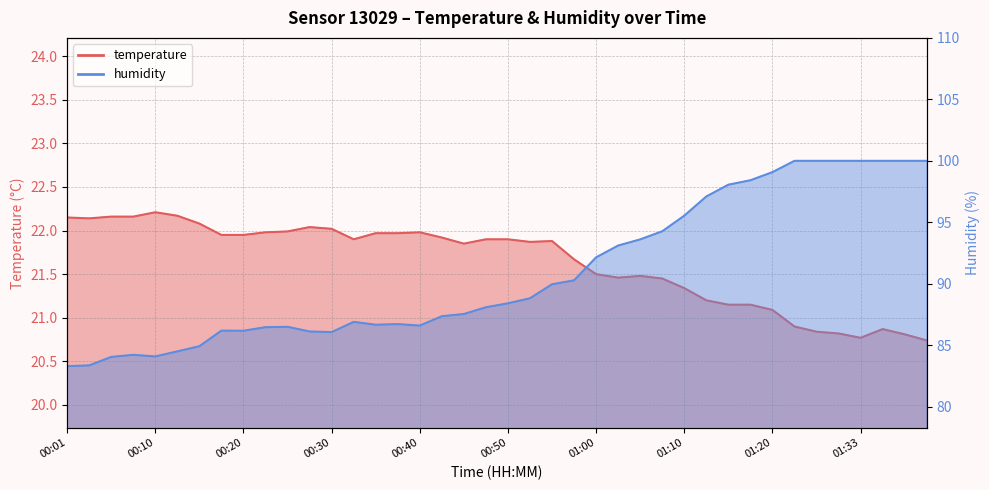

What are all the series names shown in the legend?

temperature, humidity